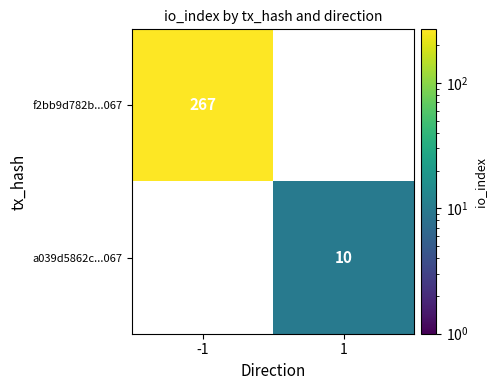

The f2bb9d782b...067 series shows 404 at -1. True or false?

False